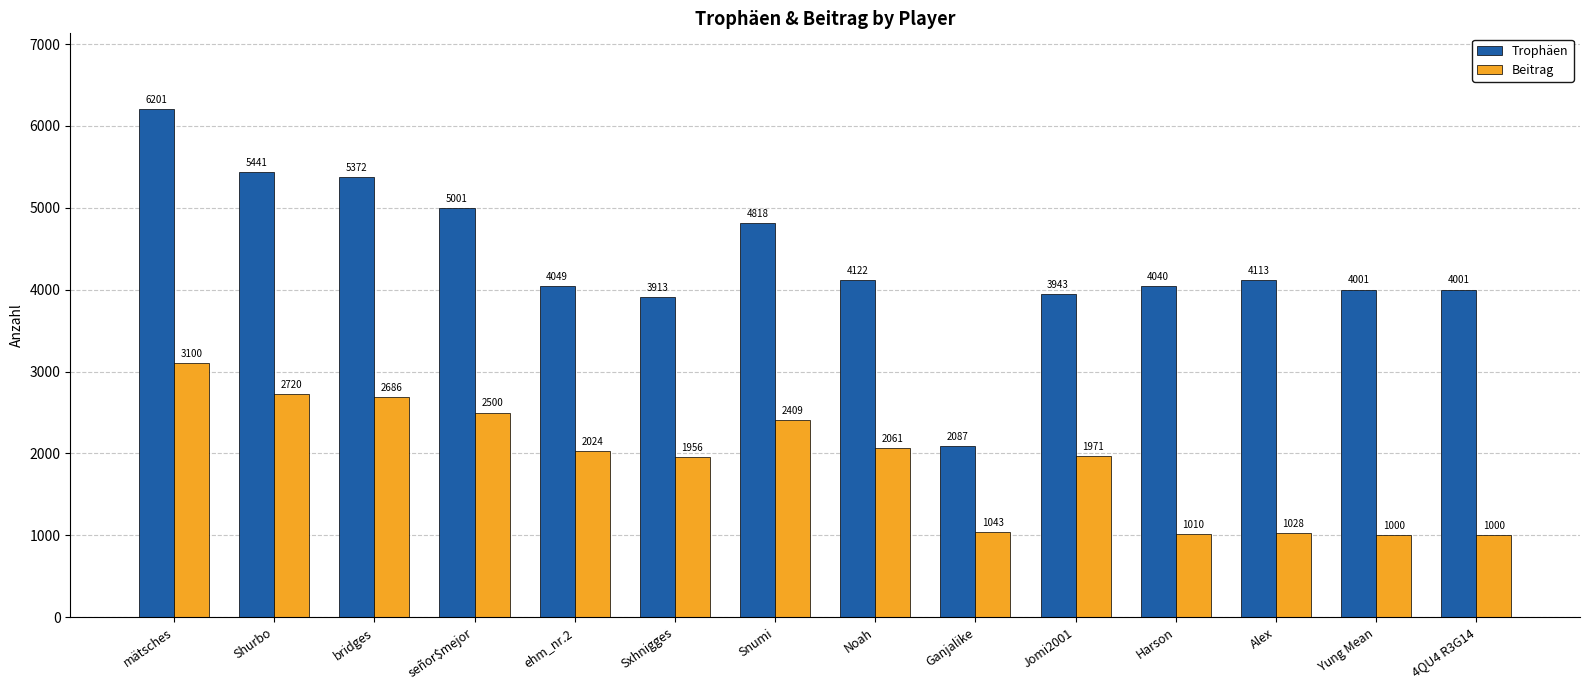

What are all the series names shown in the legend?

Trophäen, Beitrag